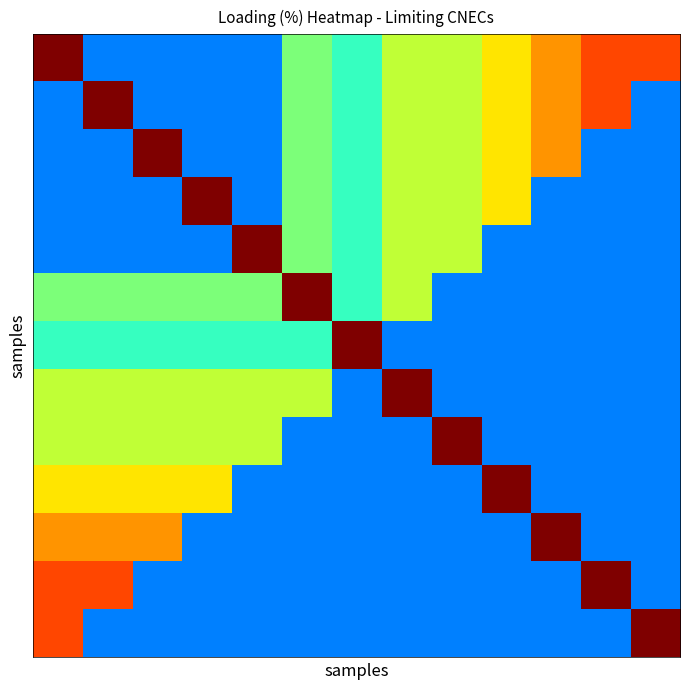

At how many categories does at least one series exceed 96?

13